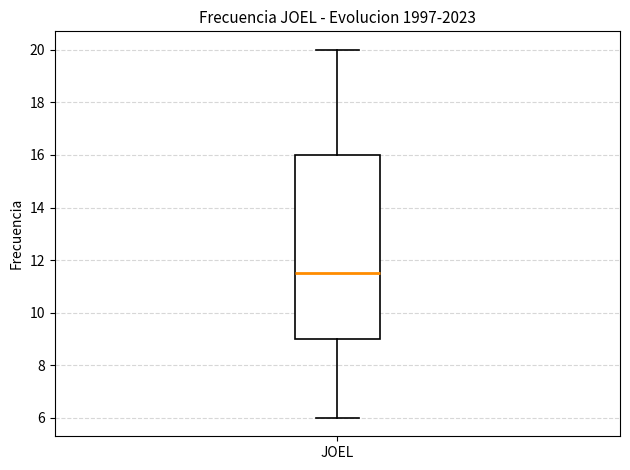

Read this box plot against the y-axis: the position of the median line, the range covered by the box, and the ends of both whiskers. The values are not printed on the chart, so give them approximately, as read against the axis.

median 11.6, box 9.0 to 16.0, whiskers 6.0 to 20.0